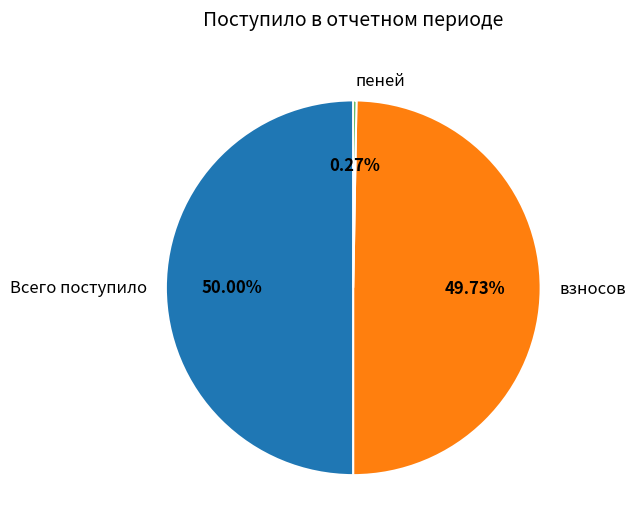

Approximately how many times larger is the value at Всего поступило compared to взносов?

1.0